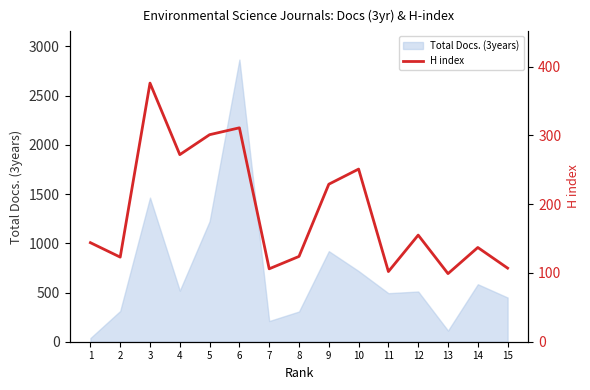

What is the value of the 15th point from the left?

107